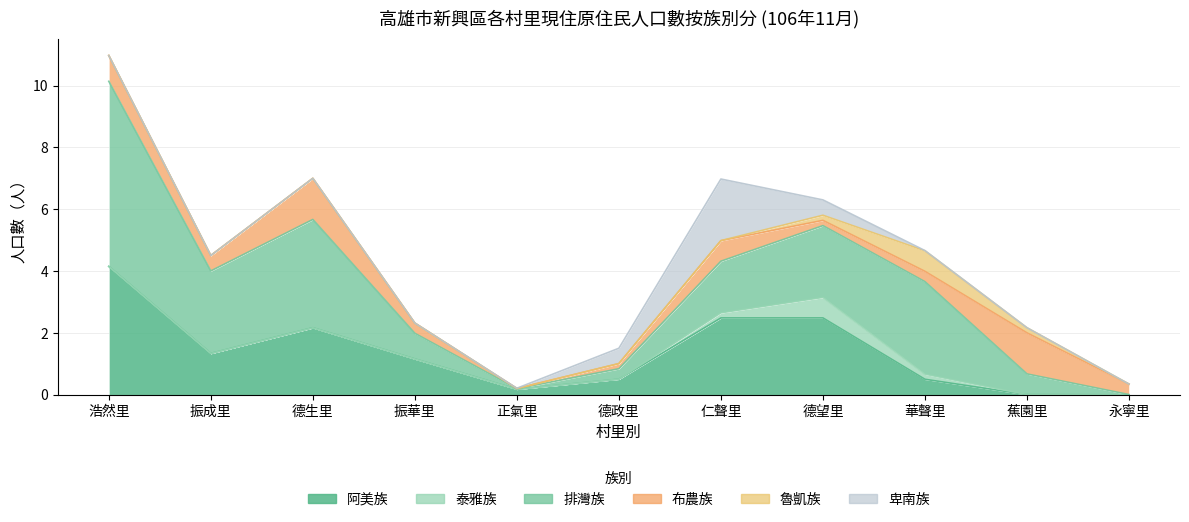

True or false: 泰雅族 and 布農族 cross at least once.

True